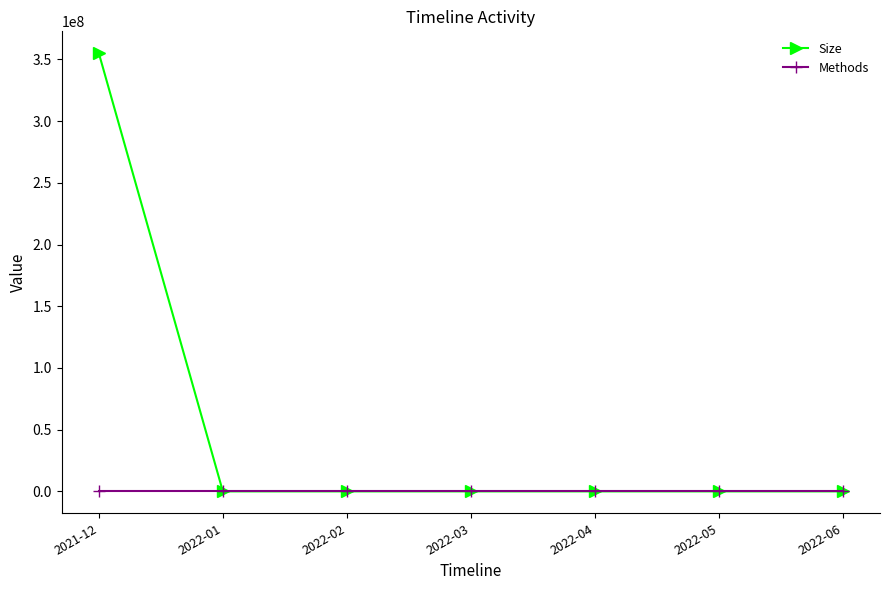

Is this an area chart (filled region under the line)?

No